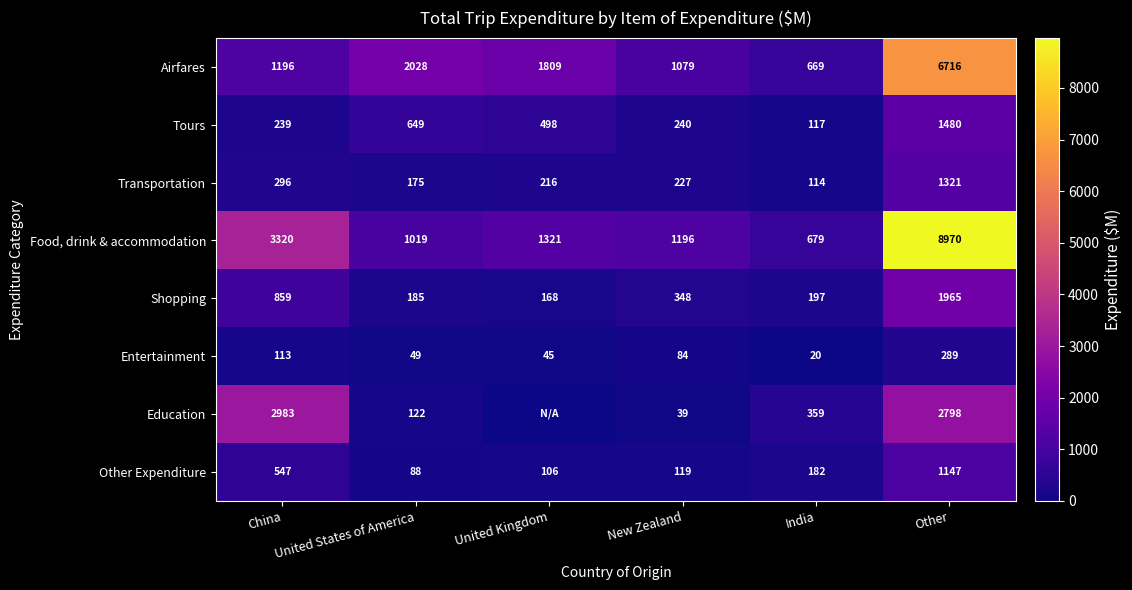

What is the total value across all series at United States of America?

4315